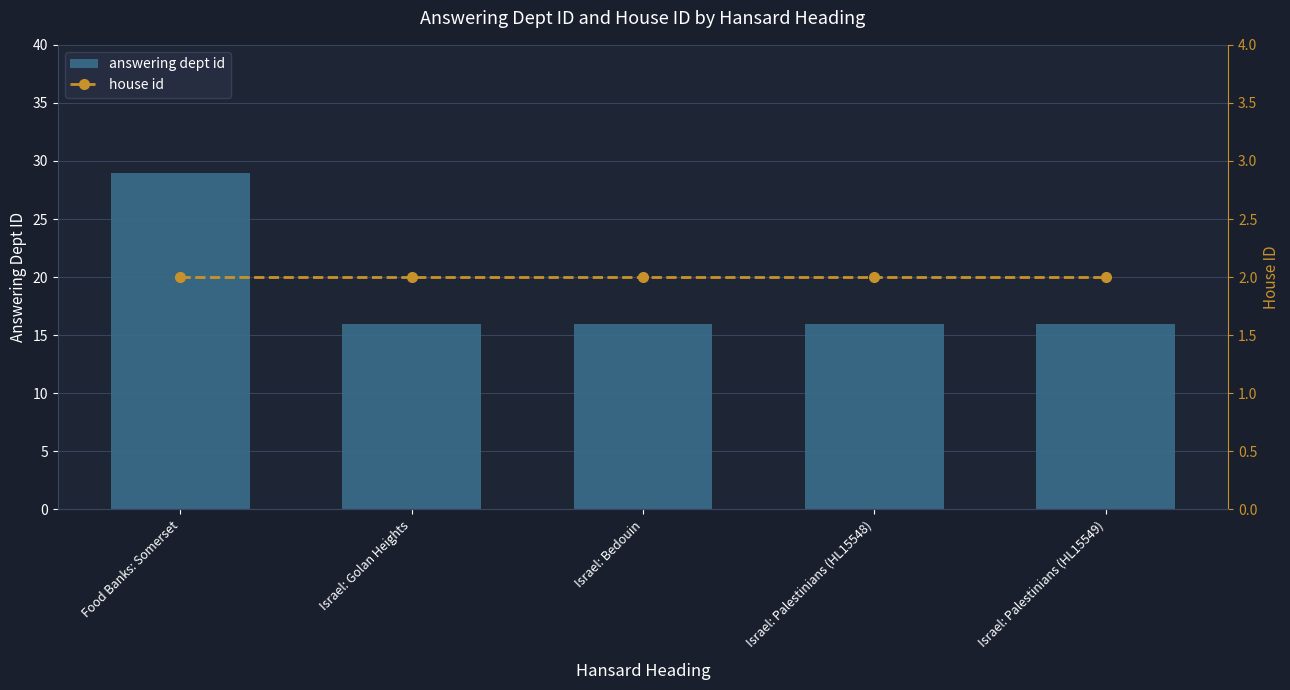

True or false: answering dept id has a value of 5 at Israel: Bedouin.

False